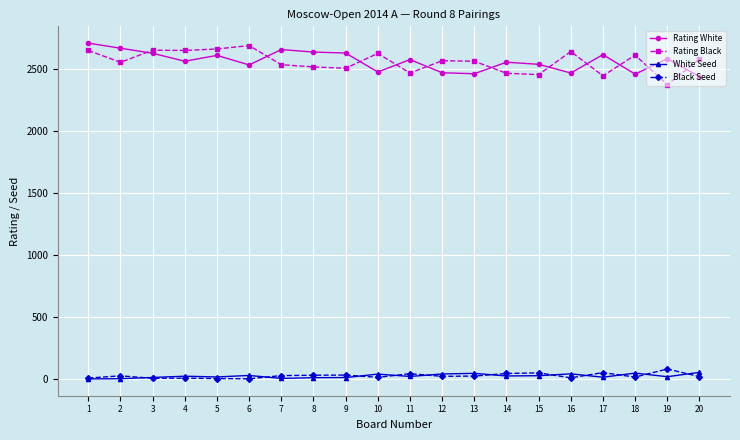

What is the maximum value for Rating White?

2710